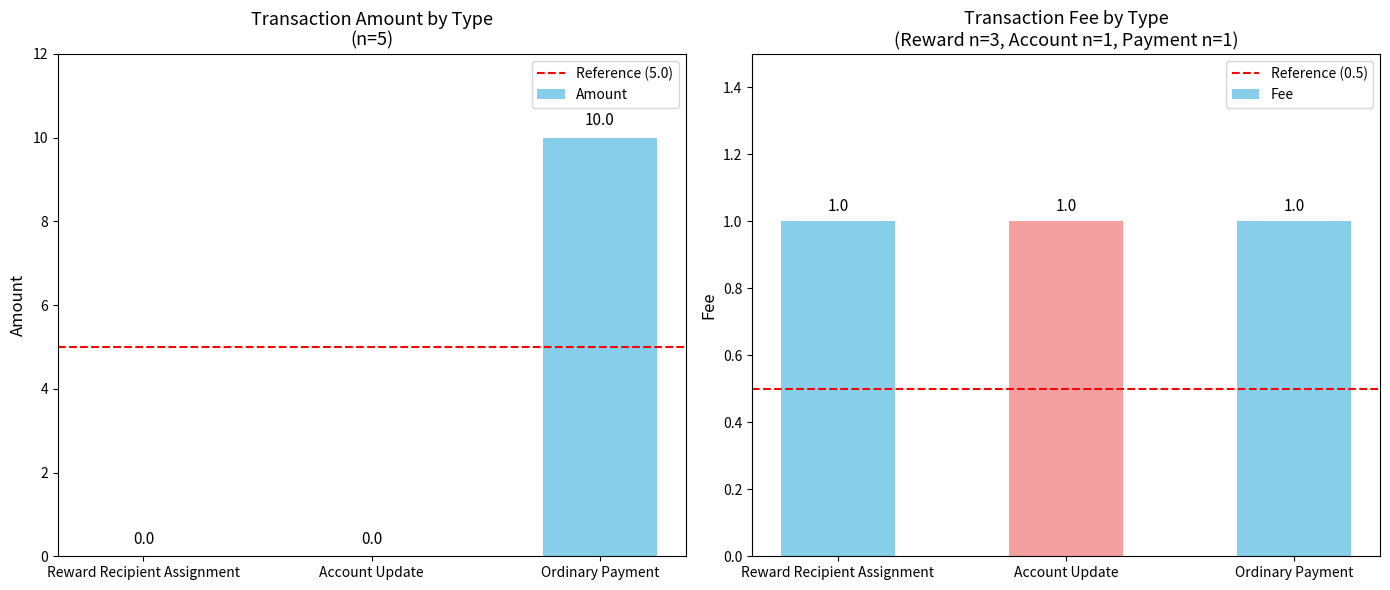

At which category is the sum across all series the highest?

Ordinary Payment